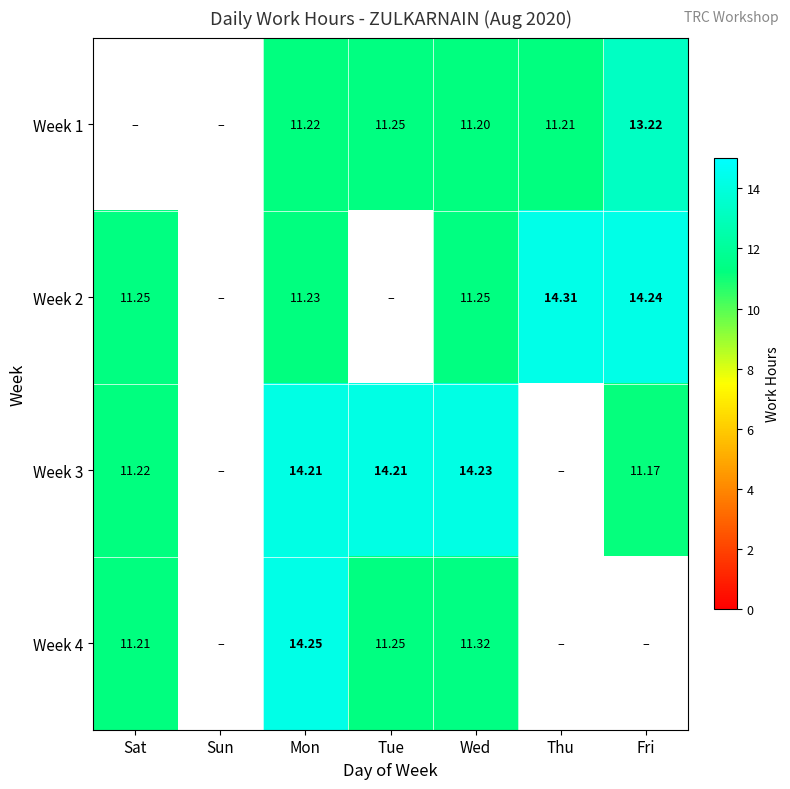

Which category has the lowest value across all series?

Sat